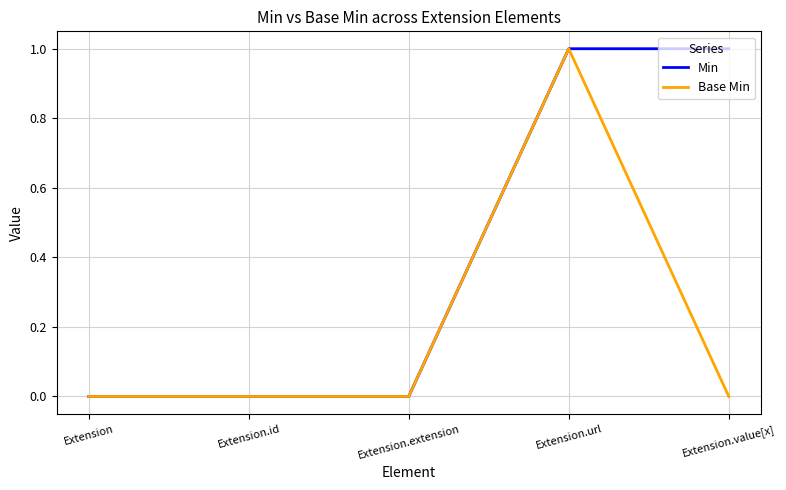

How many lines are shown in the chart?

2